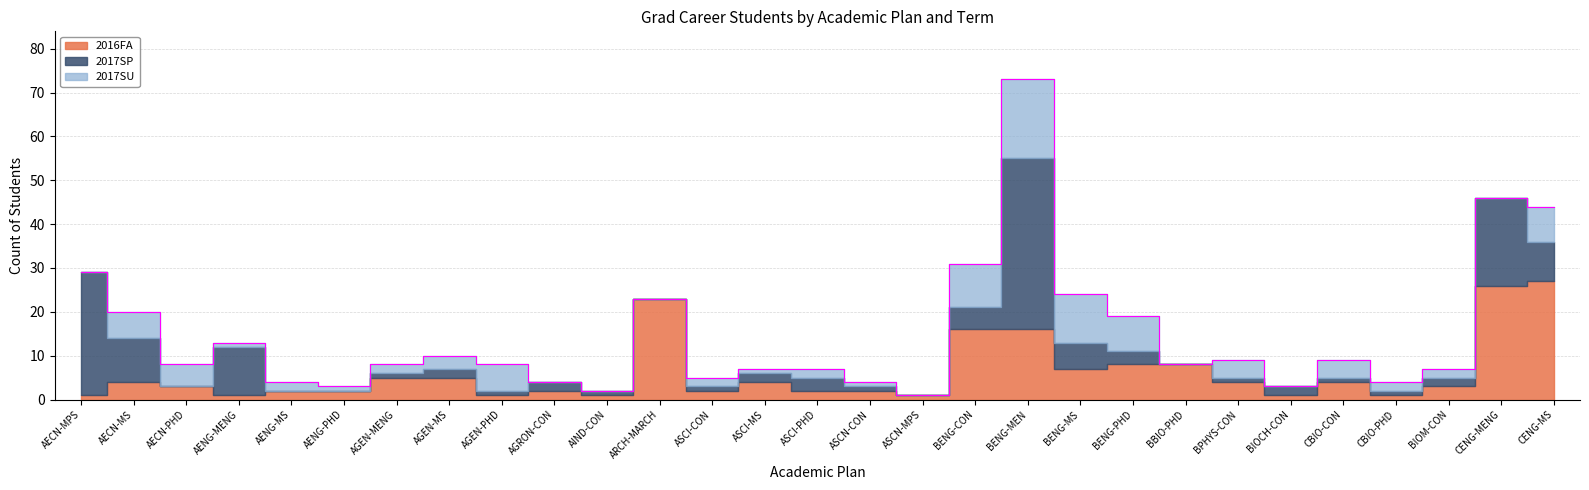

Reading right to left, list all the values displayed in this chart.

2016FA: 27	26	3	1	4	1	4	8	8	7	16	16	1	2	2	4	2	23	1	2	1	5	5	2	2	1	3	4	1
2017SP: 9	20	2	1	1	2	1	0	3	6	39	5	0	1	3	2	1	0	1	2	1	2	1	0	0	11	0	10	28
2017SU: 8	0	2	2	4	0	4	0	8	11	18	10	0	1	2	1	2	0	0	0	6	3	2	1	2	1	5	6	0